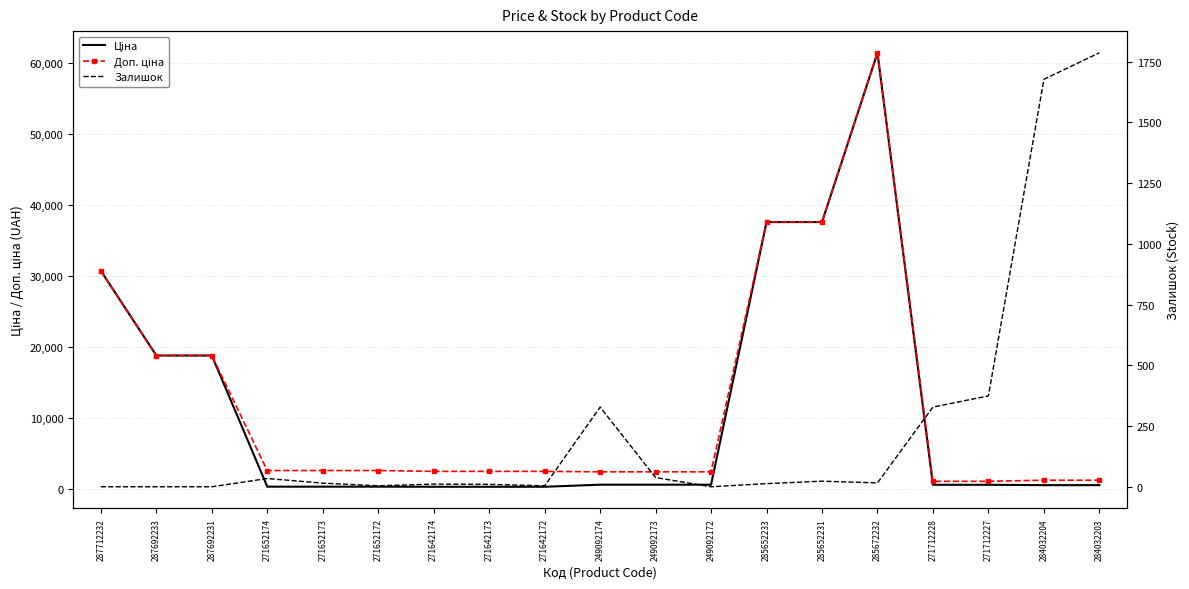

Where does the Ціна series first go above 589?

287712232